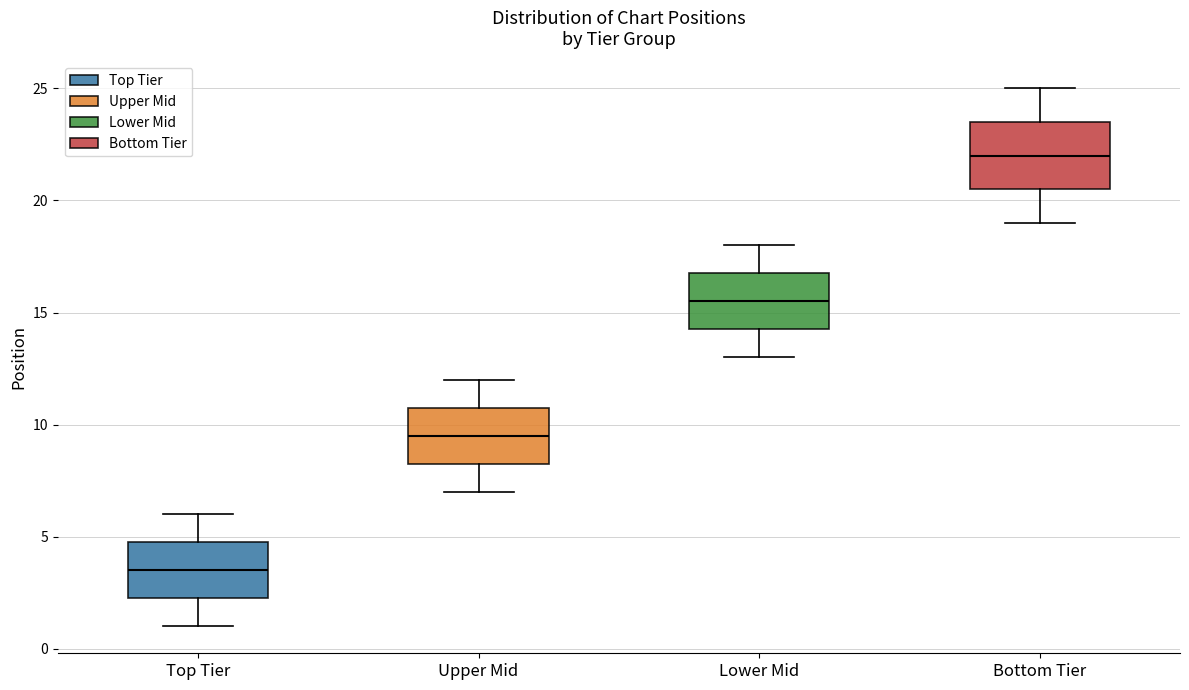

Comparing the boxes themselves (not the whiskers), which one is the tallest?

Bottom Tier